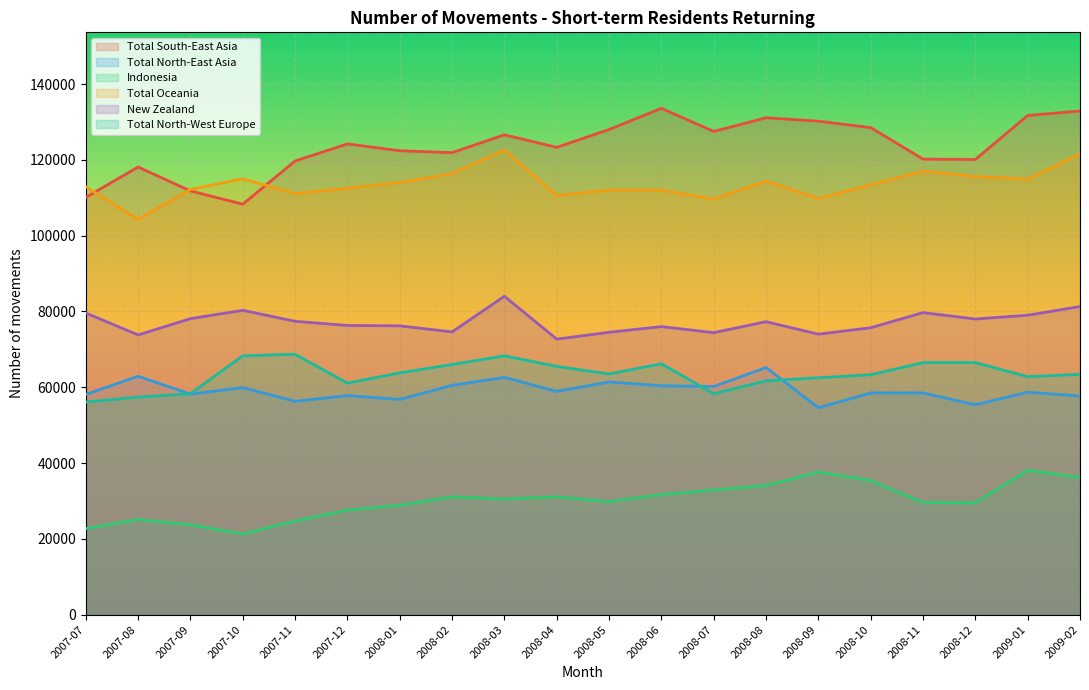

What is the sum of all Indonesia values?

601600